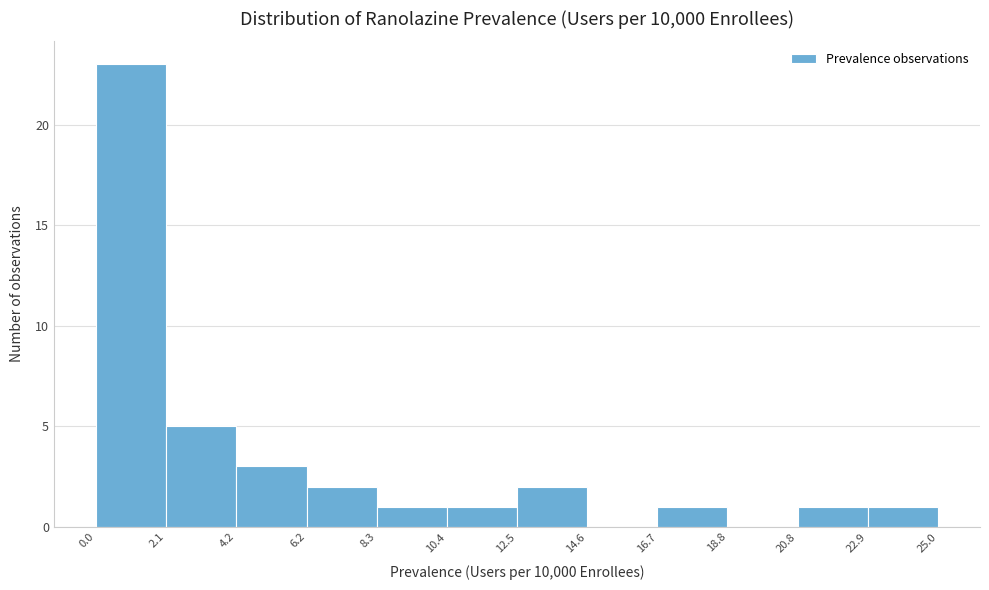

How tall is the bar that spans 4.2 to 6.2 on the x-axis? The values are not printed on the chart, so give them approximately, as read against the axis.

3